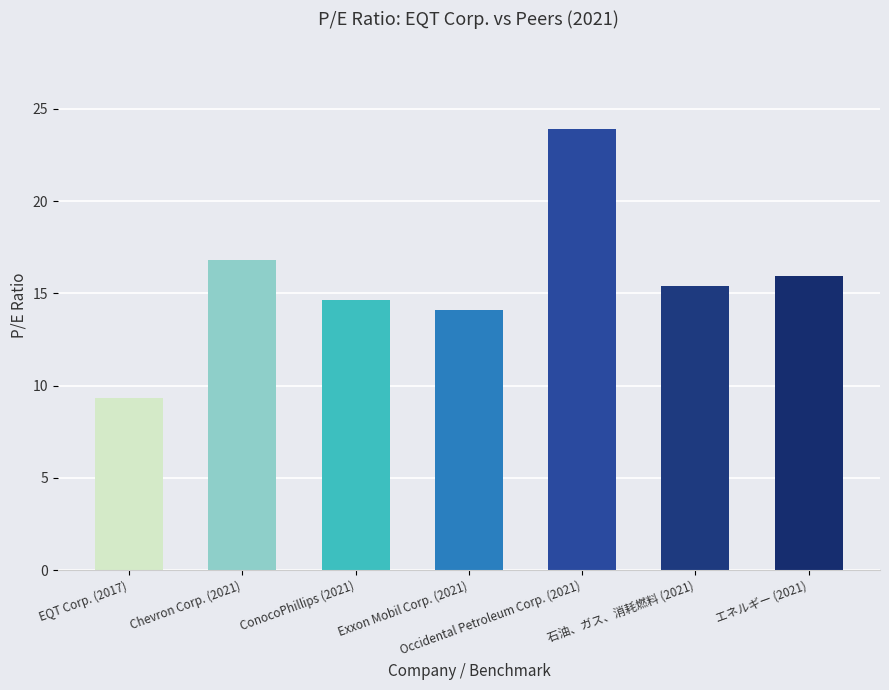

Is the value of Exxon Mobil Corp. at 2019-12-31 greater than the value of Occidental Petroleum Corp. at 2021-12-31?

No